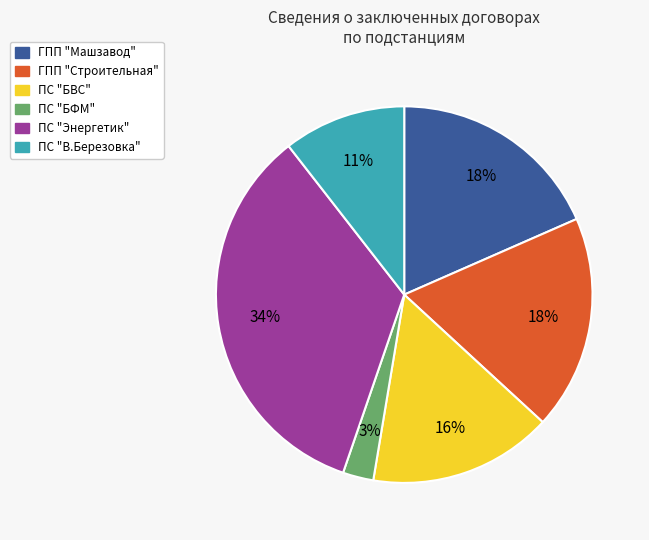

Which slice is the smallest?

ПС "БФМ"